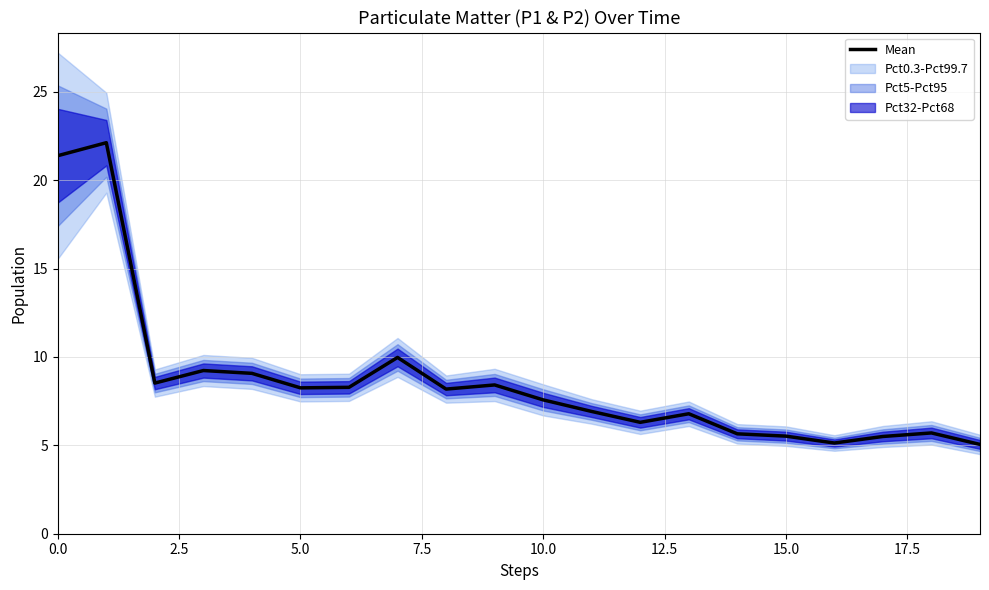

What is the change in value from 15 to 18?

+0.2